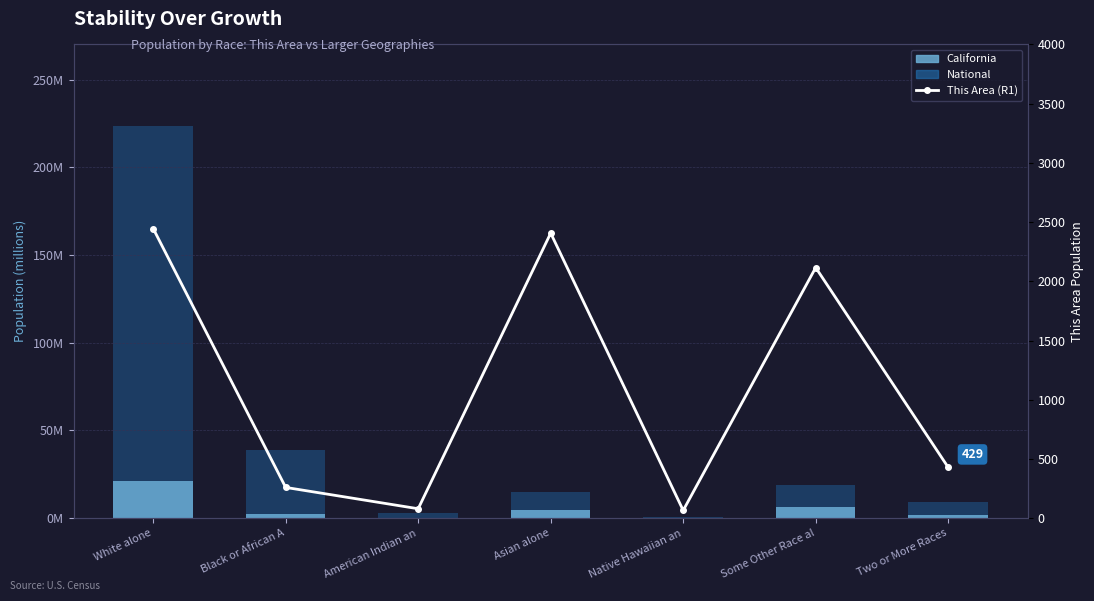

Read the National value at Native Hawaiian an.

540013